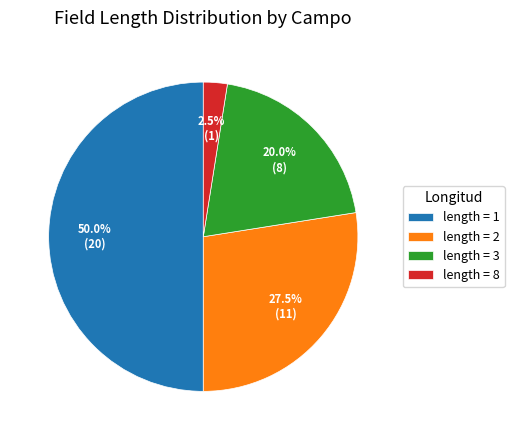

Rank the categories by value from highest to lowest.

length = 1, length = 2, length = 3, length = 8